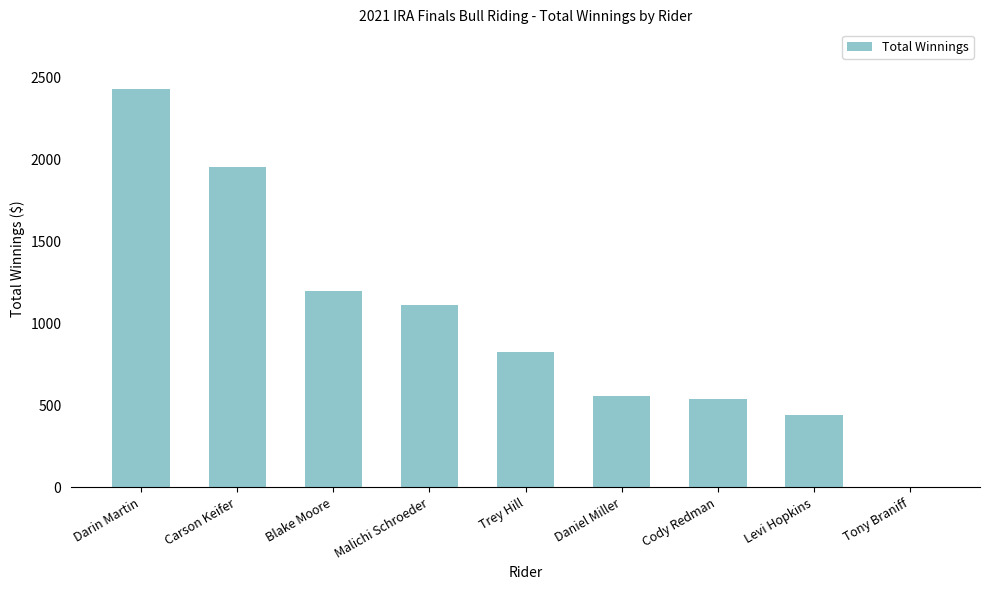

Reading right to left, list all the values displayed in this chart.

Tony Braniff=0.0	Levi Hopkins=438.0	Cody Redman=536.0	Daniel Miller=554.6	Trey Hill=827.4	Malichi Schroeder=1112.0	Blake Moore=1194.7	Carson Keifer=1952.0	Darin Martin=2426.7